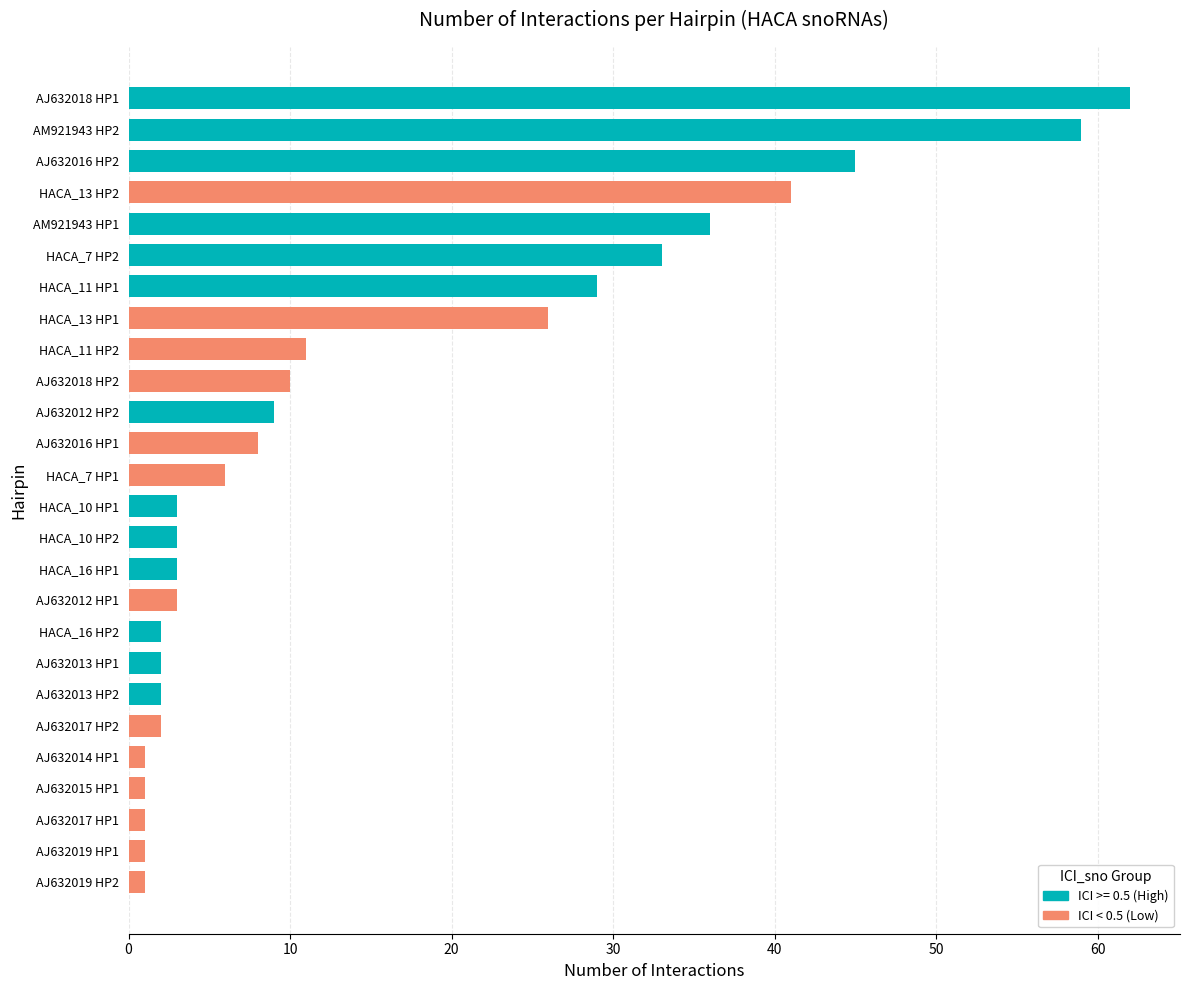

What is the difference between the maximum and second lowest values?

61